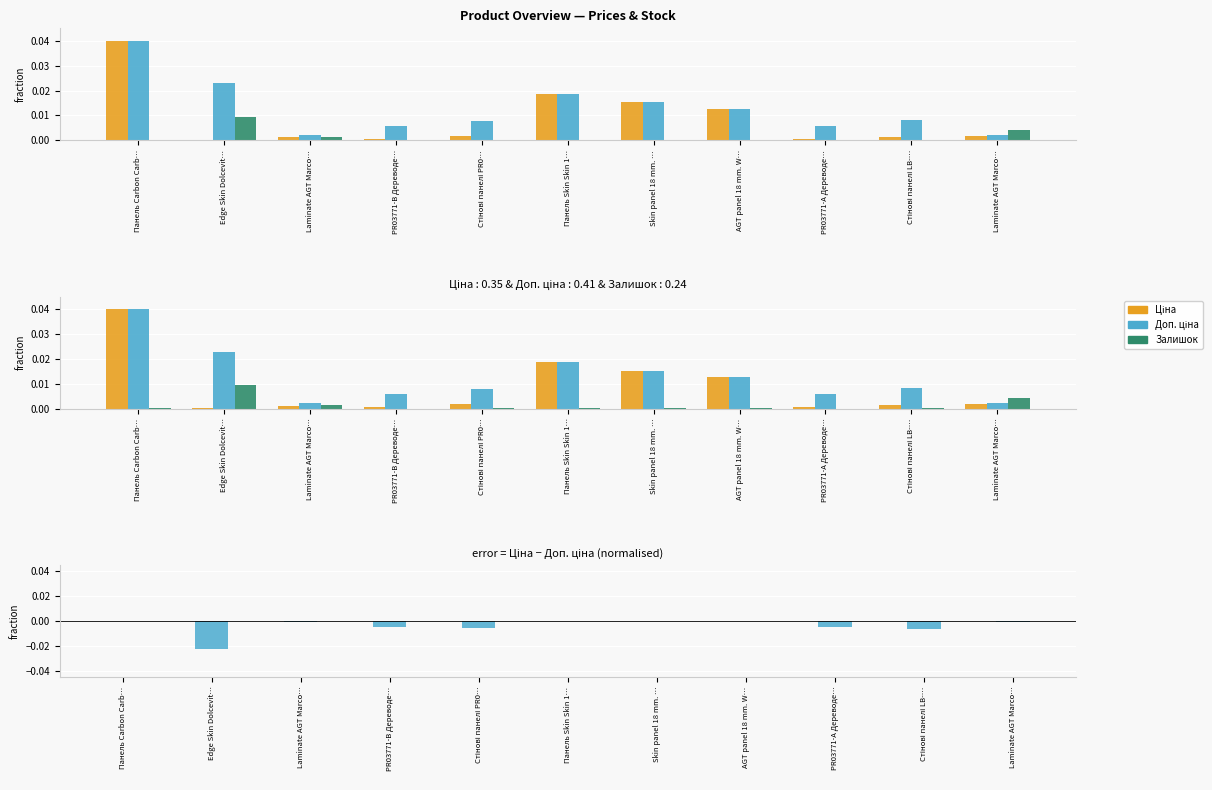

Are the bars horizontal?

No